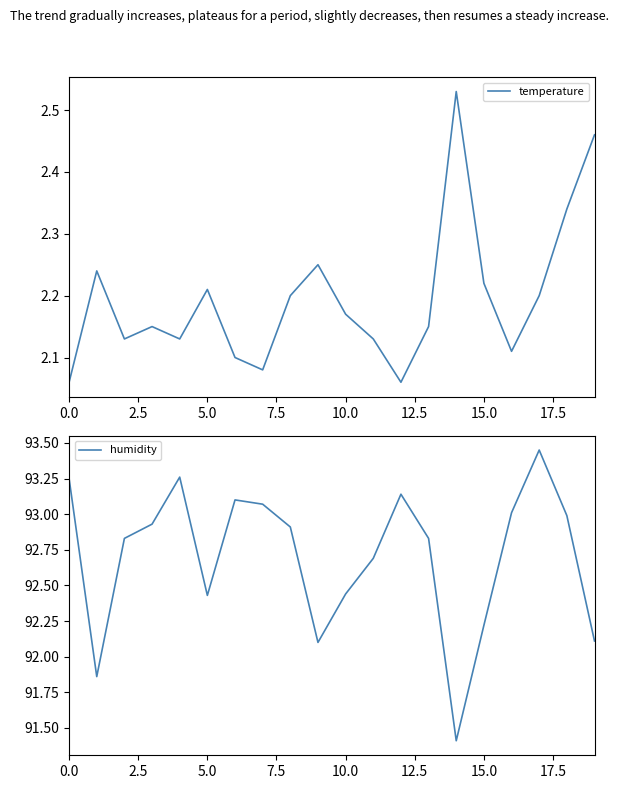

What is the maximum value shown in the chart?

93.5